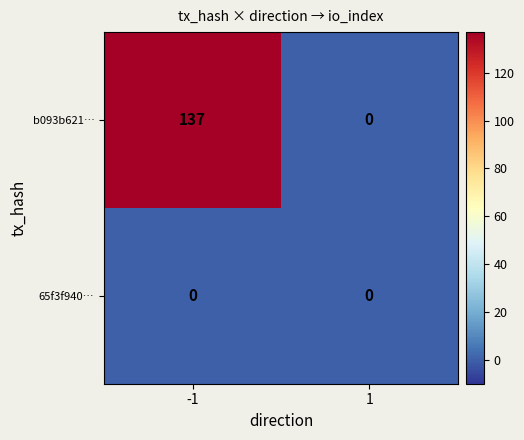

How many series are shown in this chart?

2